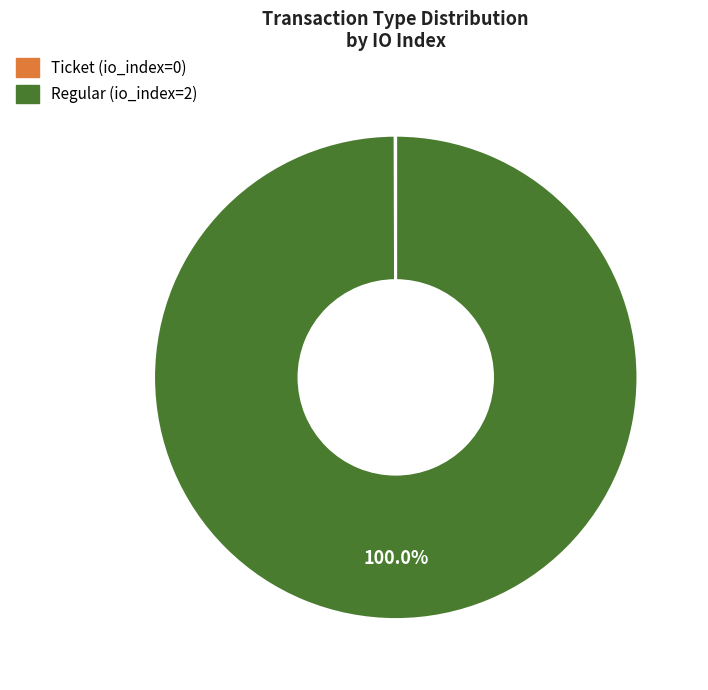

Which slice is the largest?

Regular